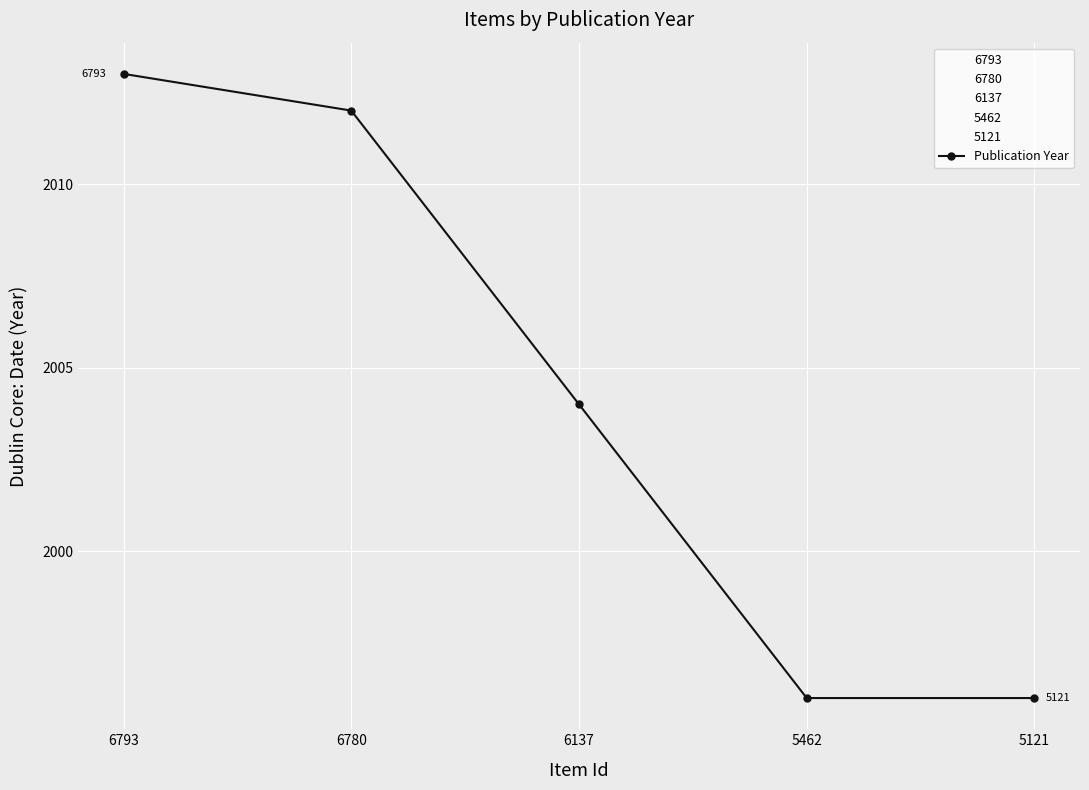

How many data points does each series have?

5